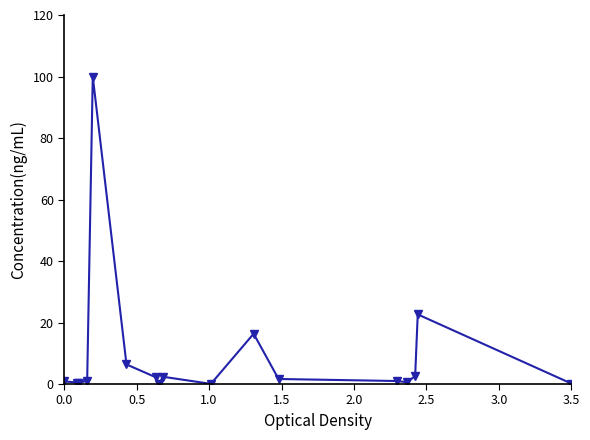

What is the value of the 15th point from the left?

2.6